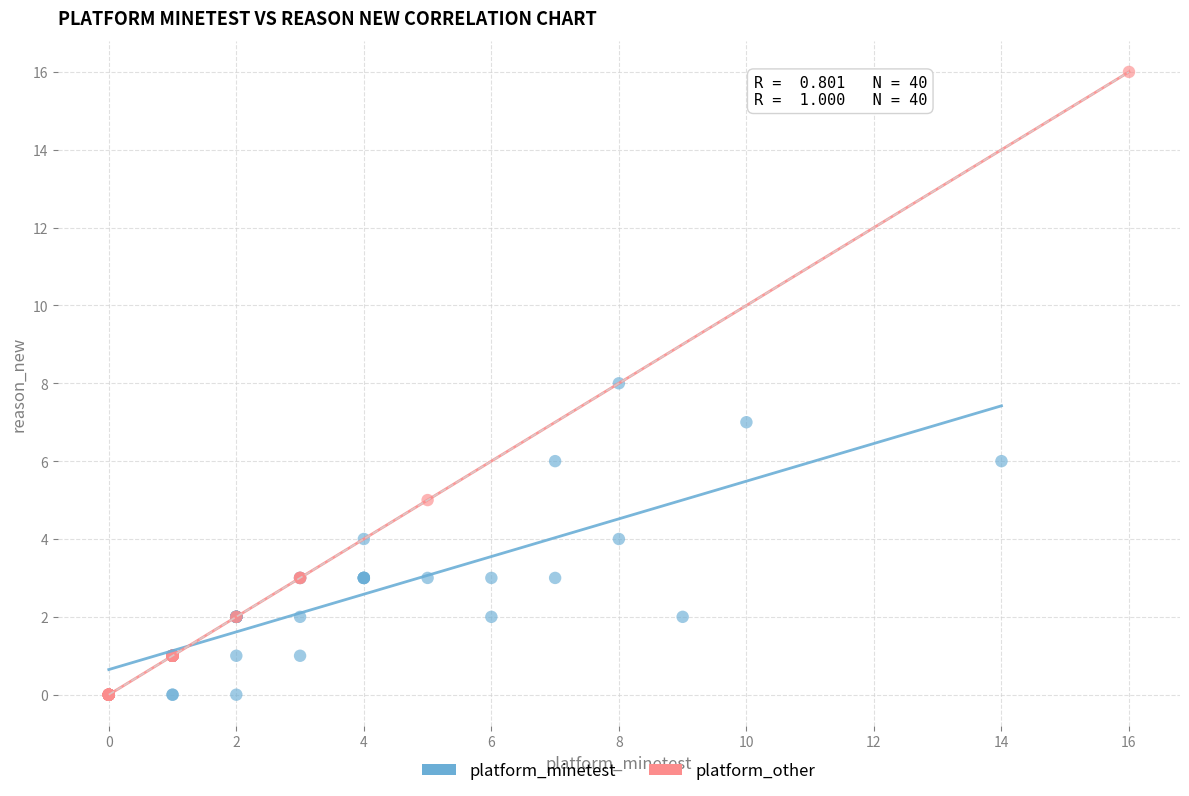

Which series has the largest Y range (max minus min)?

platform_other